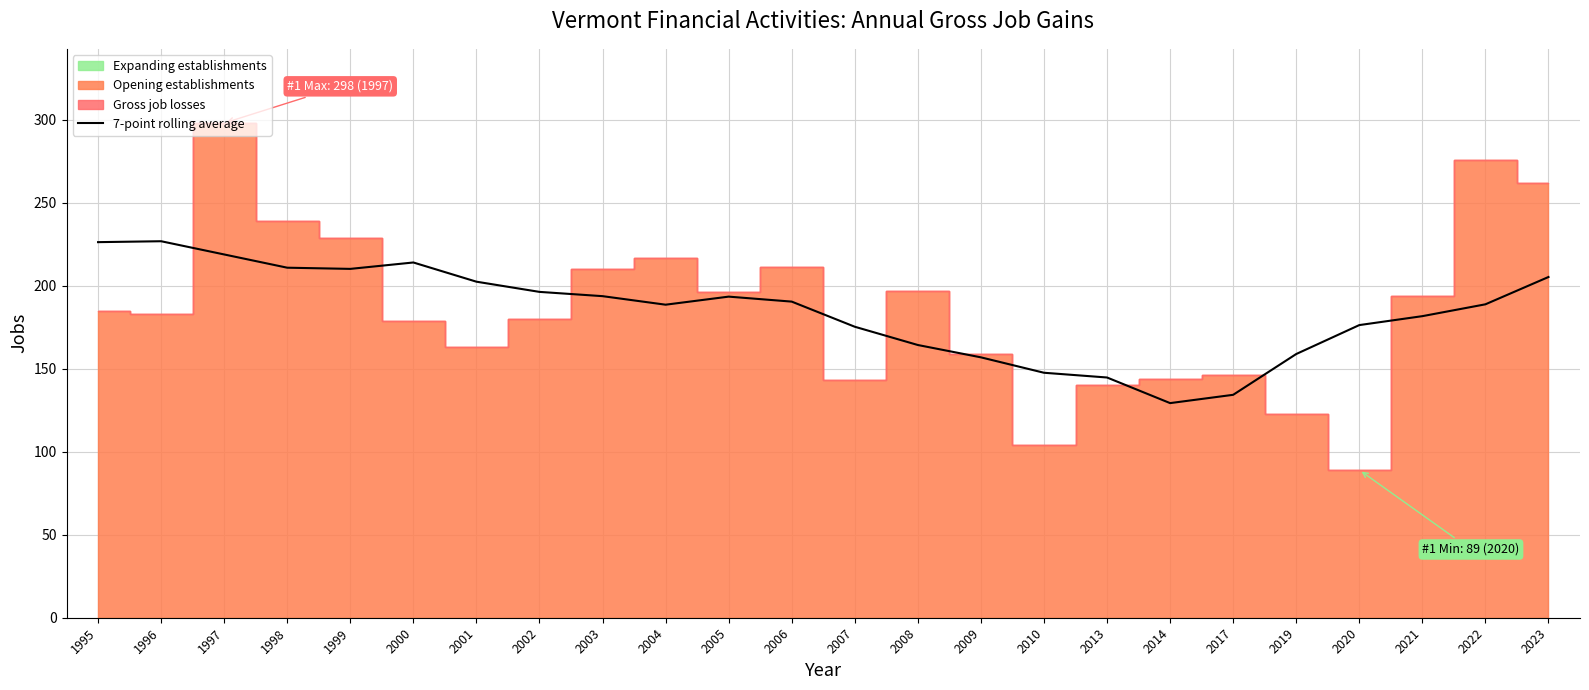

The chart shows a value of 196.3 at 2002. True or false?

True